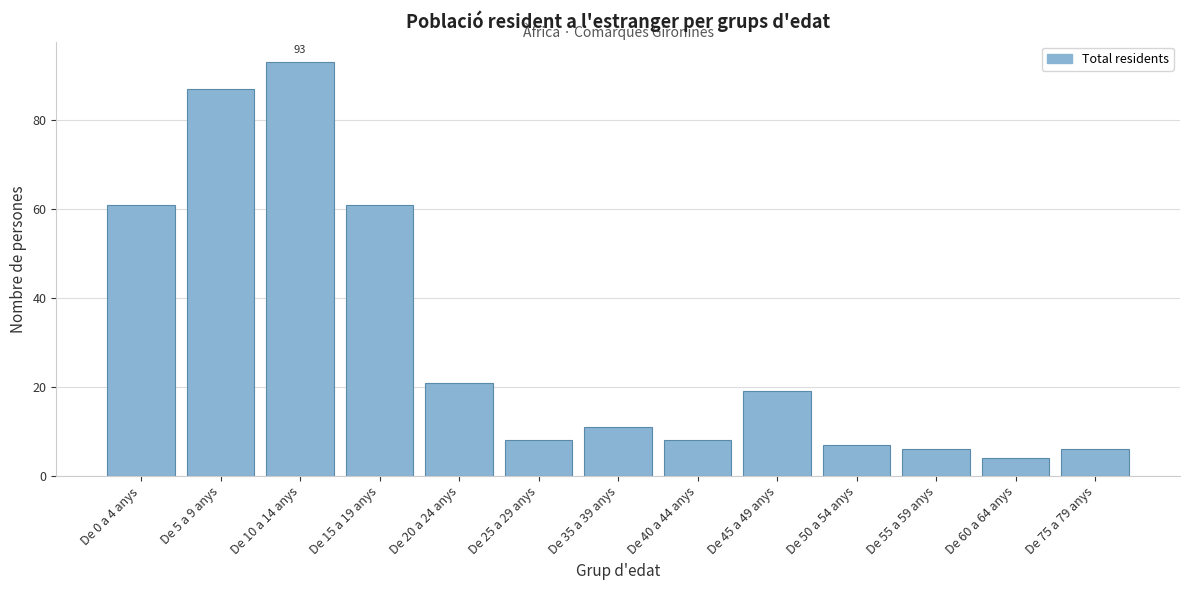

Reading left to right, what are all the values shown in this chart?

61	87	93	61	21	8	11	8	19	7	6	4	6